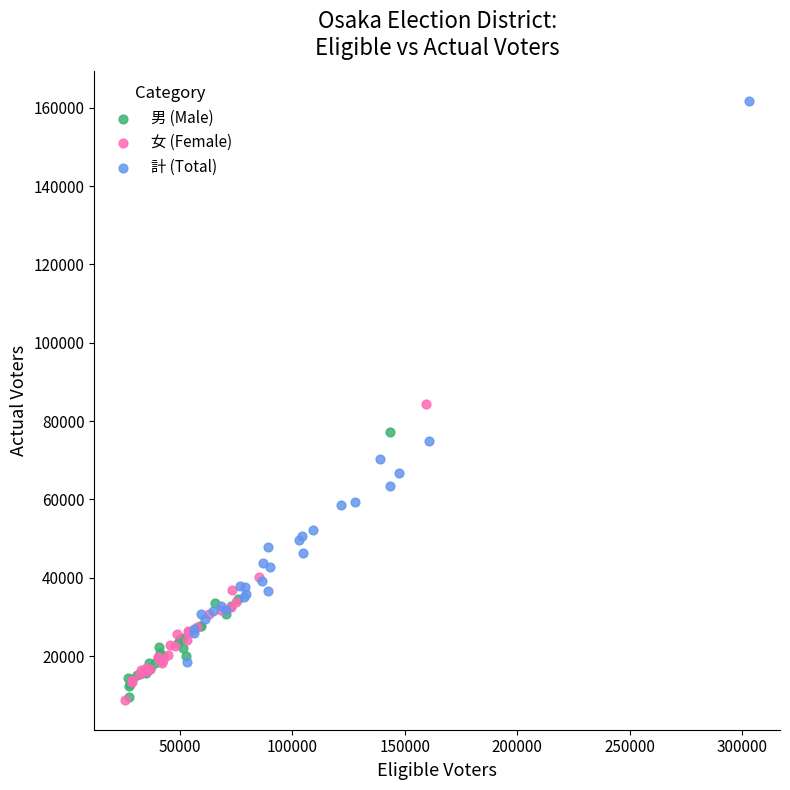

Which series has the widest spread of Y values?

計 (Total)